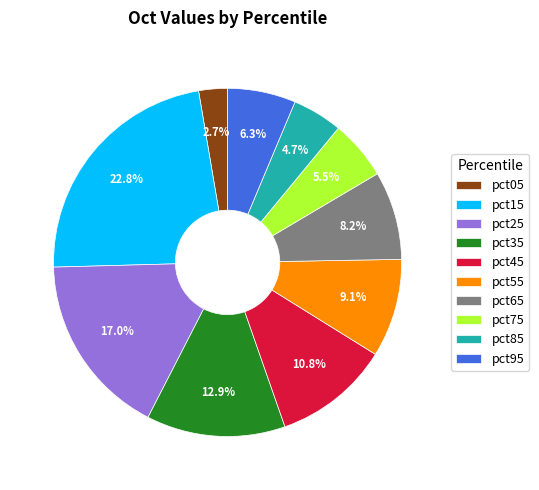

The pct15 slice represents 23% of the pie. True or false?

True